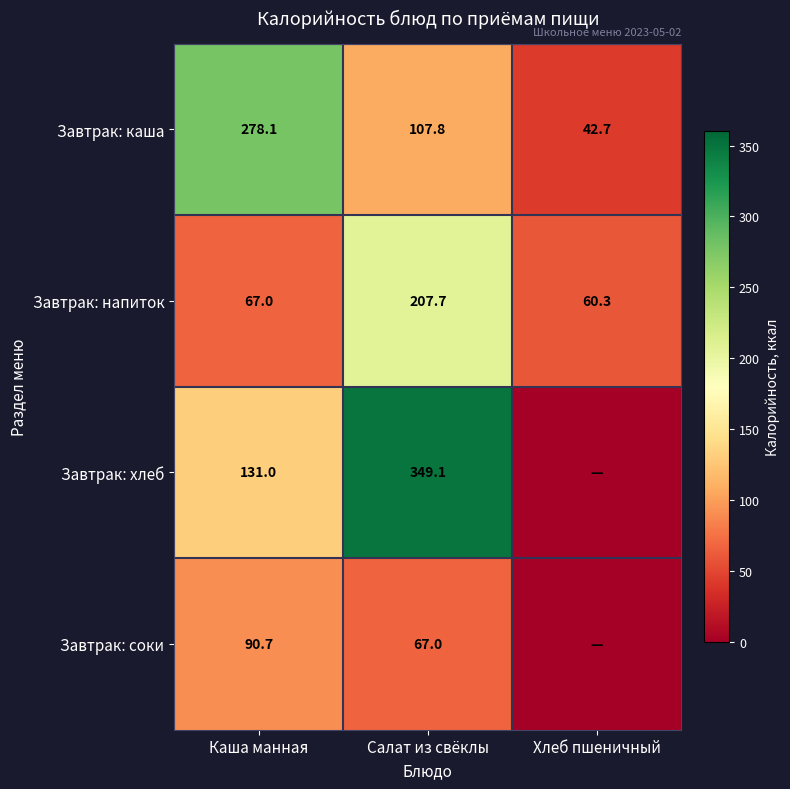

The Завтрак: каша series shows 278.1 at Каша манная. True or false?

True